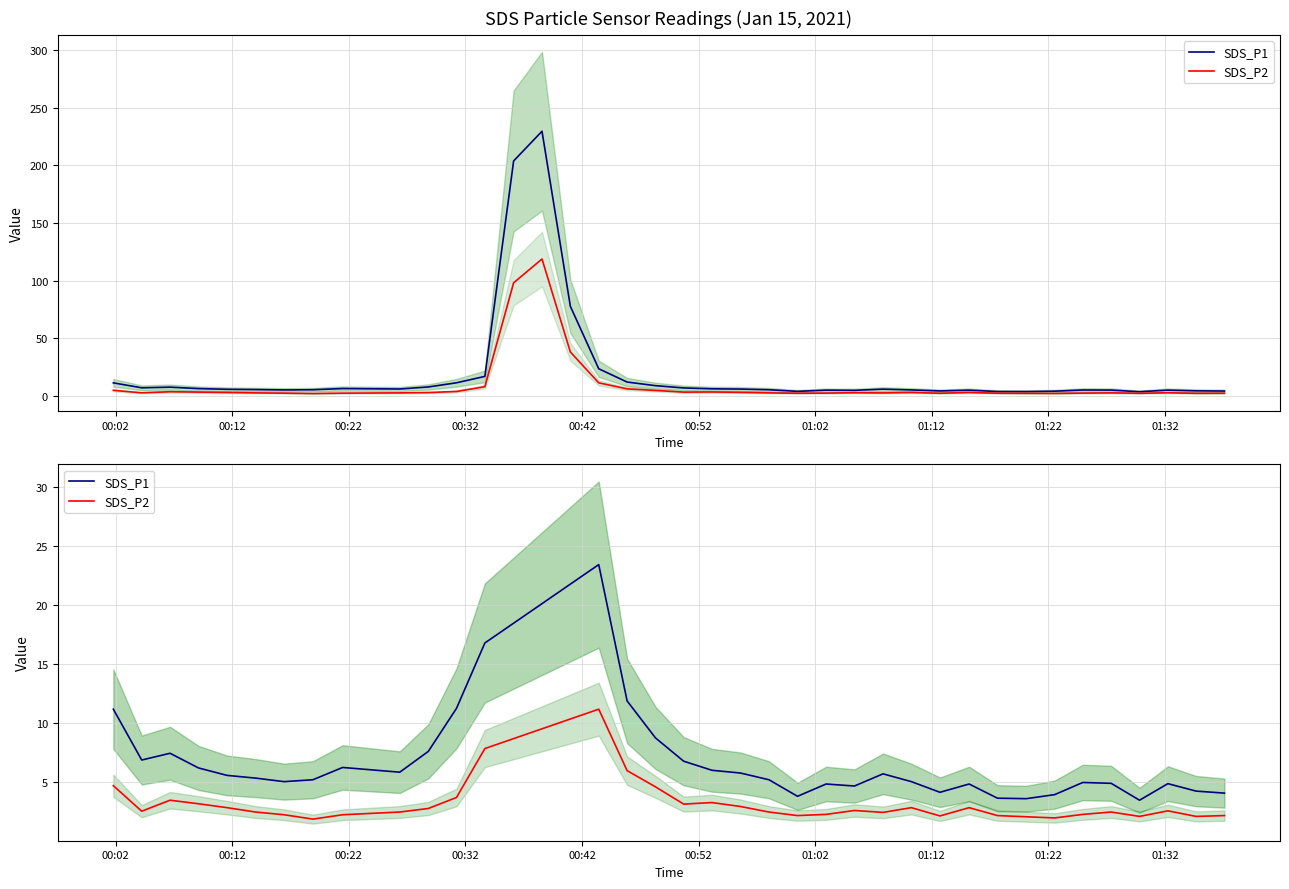

What are all the series names shown in the legend?

SDS_P1, SDS_P2